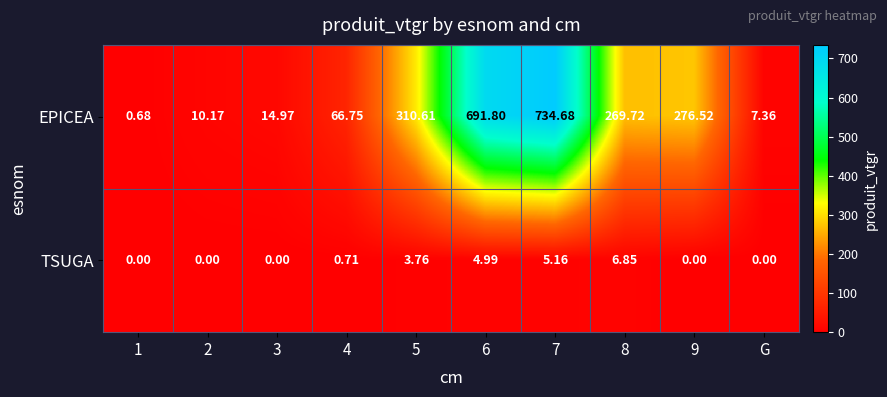

What is the maximum value shown in the chart?

734.7